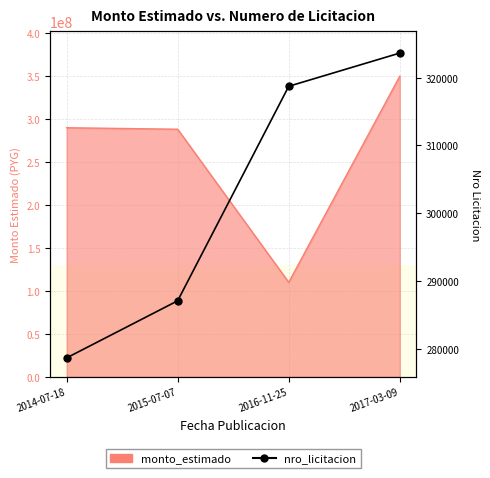

What position from the left is 2014-07-18?

1